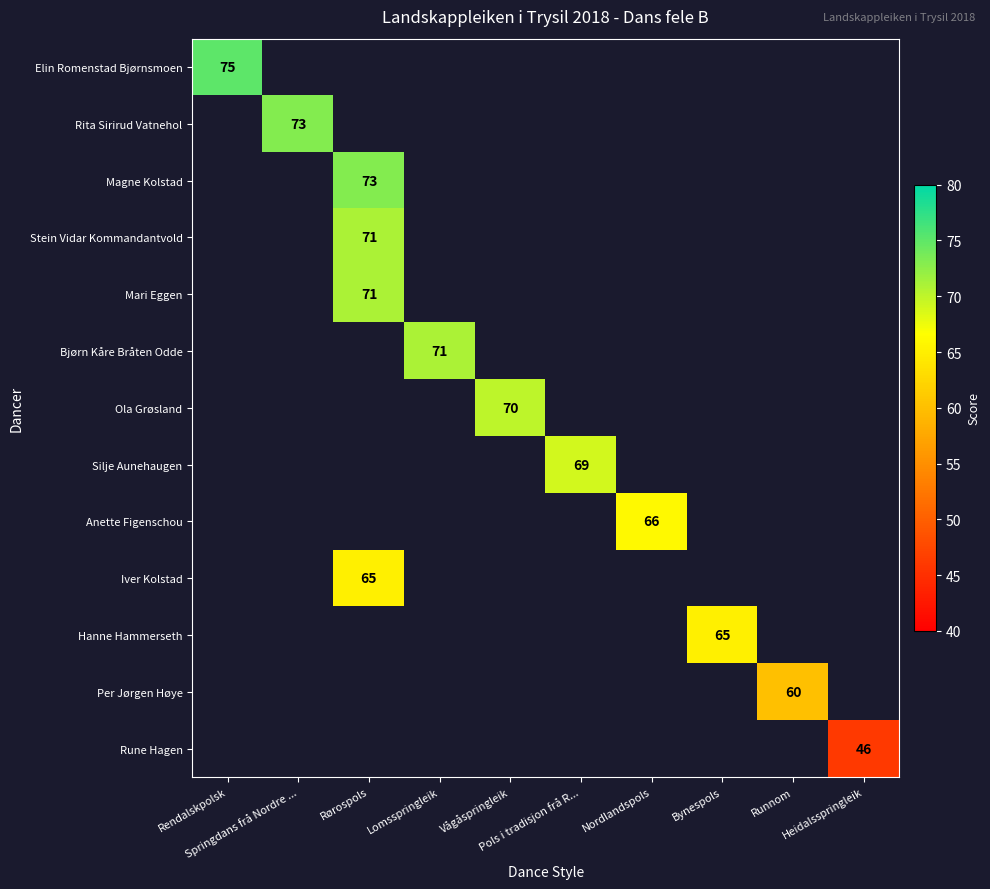

Count the number of data series in this chart.

13